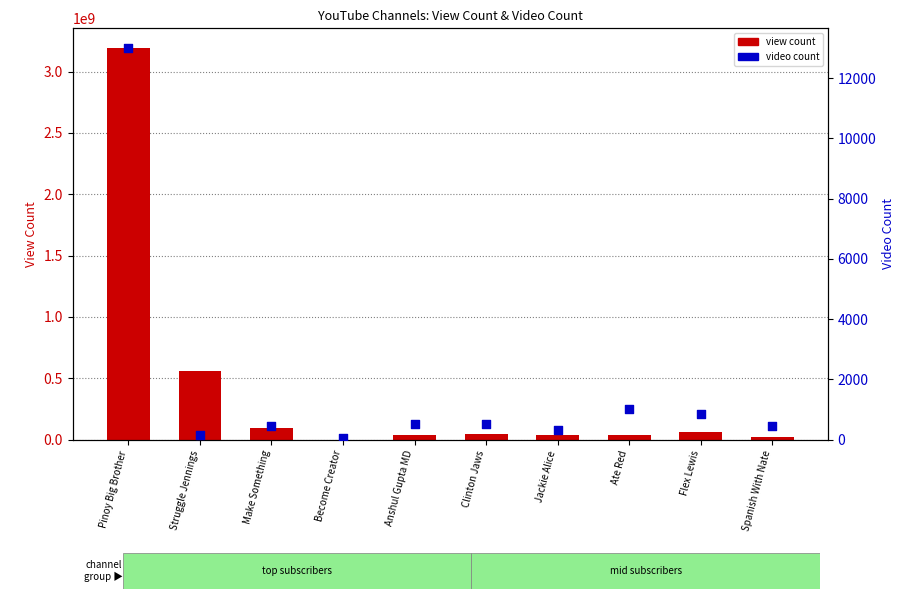

Which series contains the lowest Y value?

video count